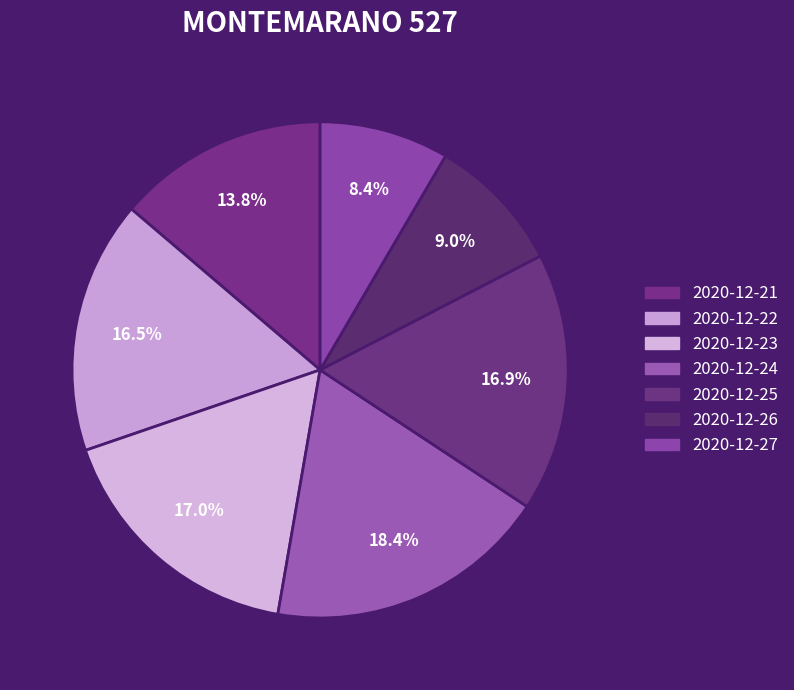

How many slices are in this pie chart?

7